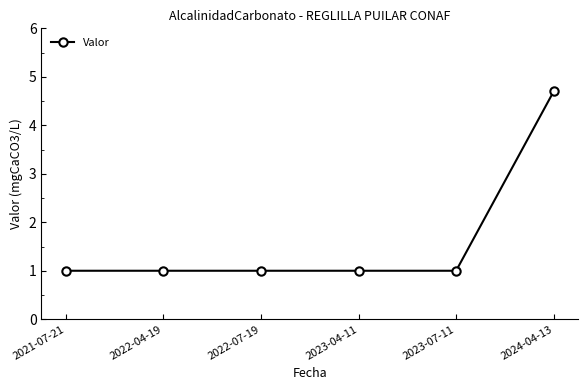

True or false: there are more than 2 points higher than both neighbors.

False